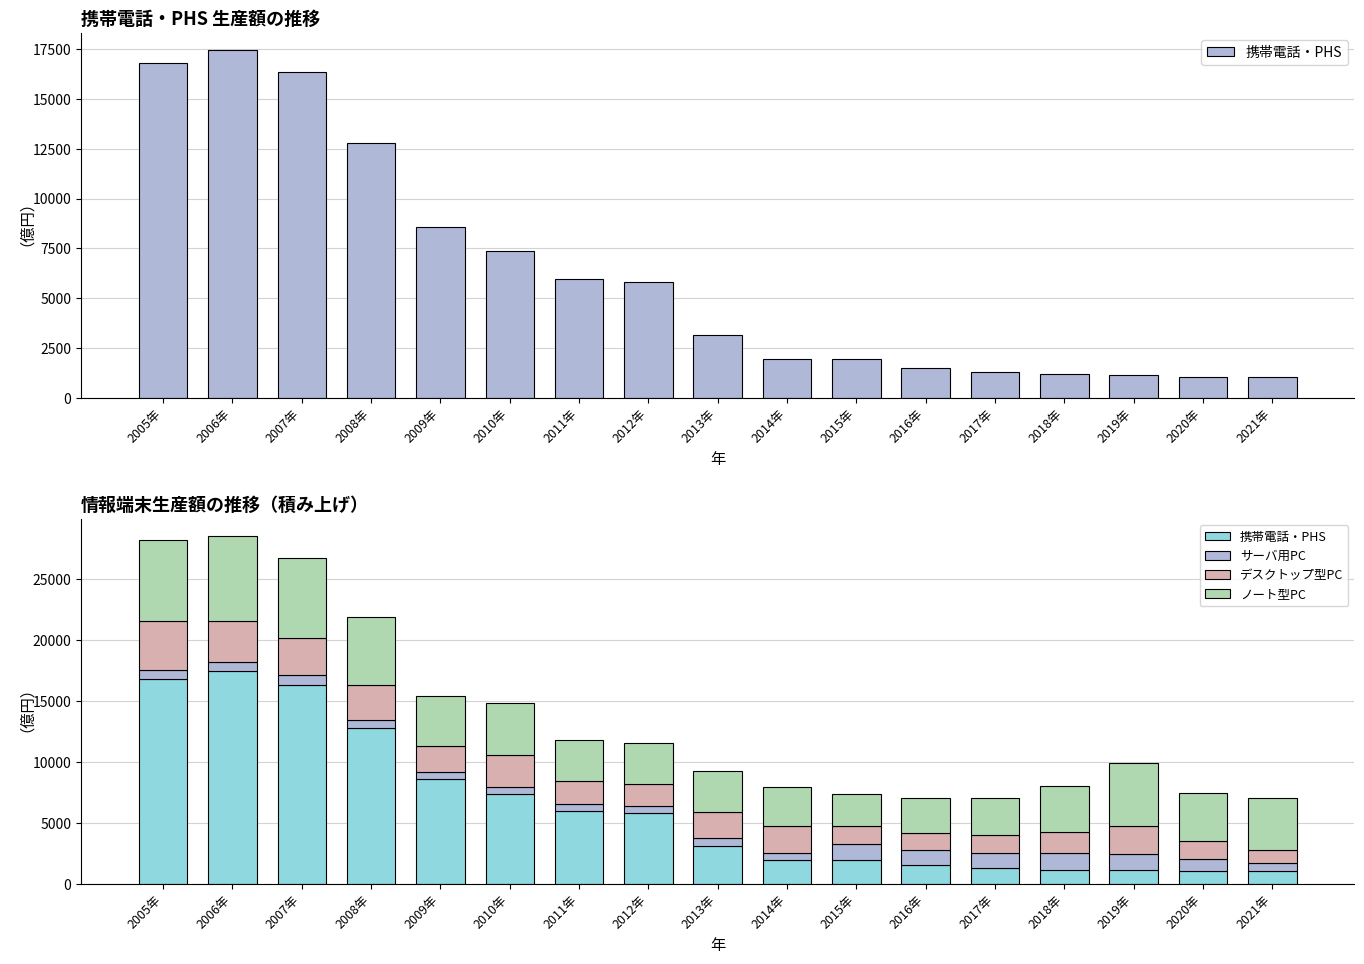

Between 2005年 and 2006年, which series saw the biggest shift?

デスクトップ型PC